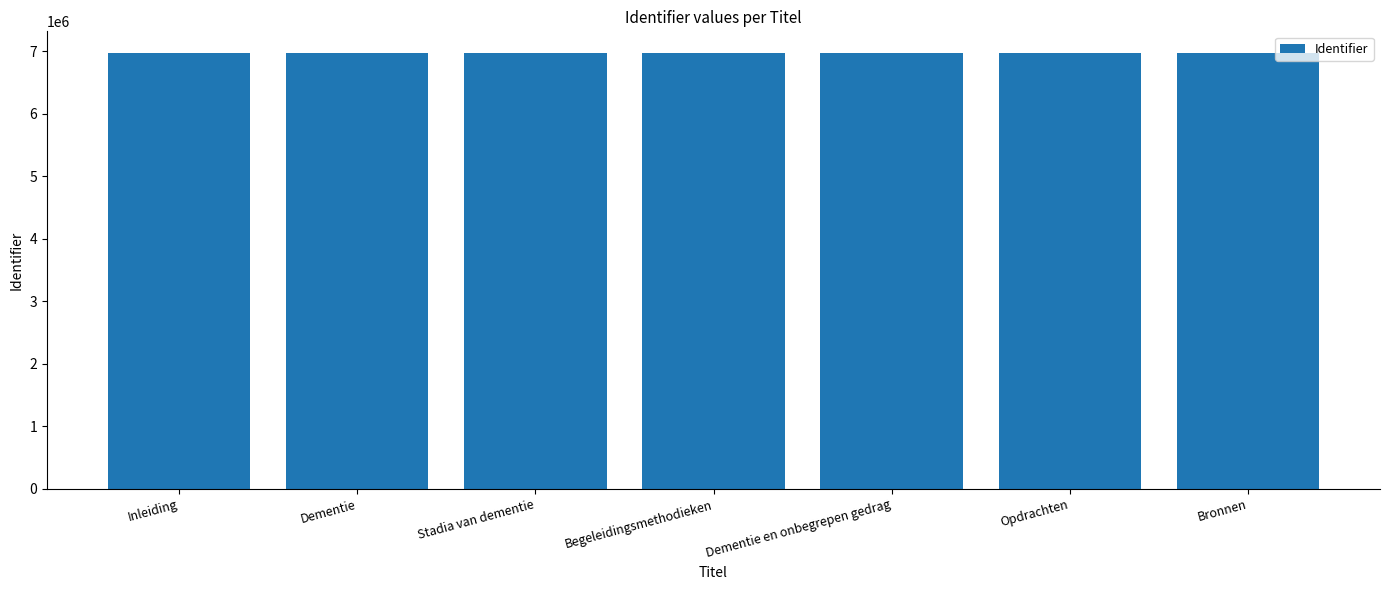

The value at Stadia van dementie is 6972830. True or false?

True